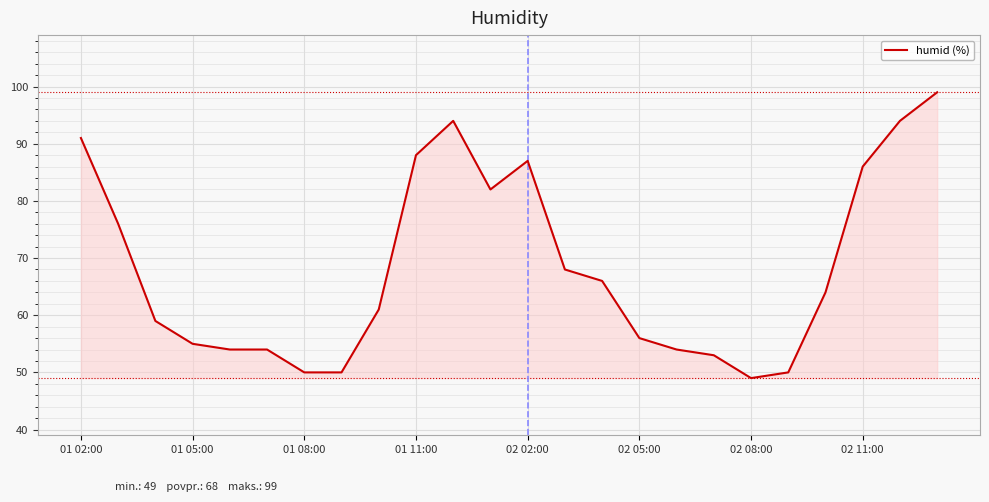

What is the maximum value shown in the chart?

99